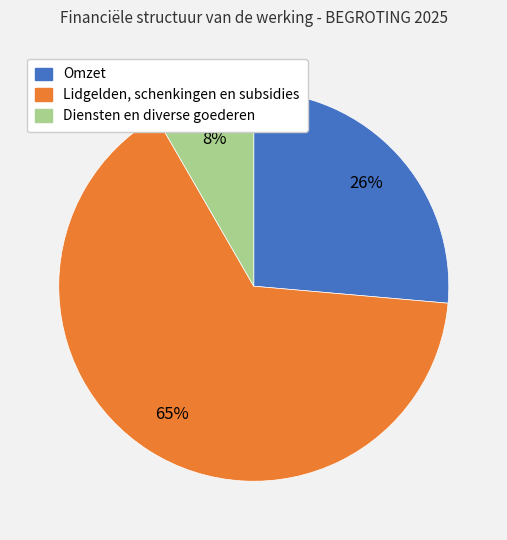

To the nearest percent, what is the combined percentage of Diensten en diverse goederen and Lidgelden, schenkingen en subsidies?

74%